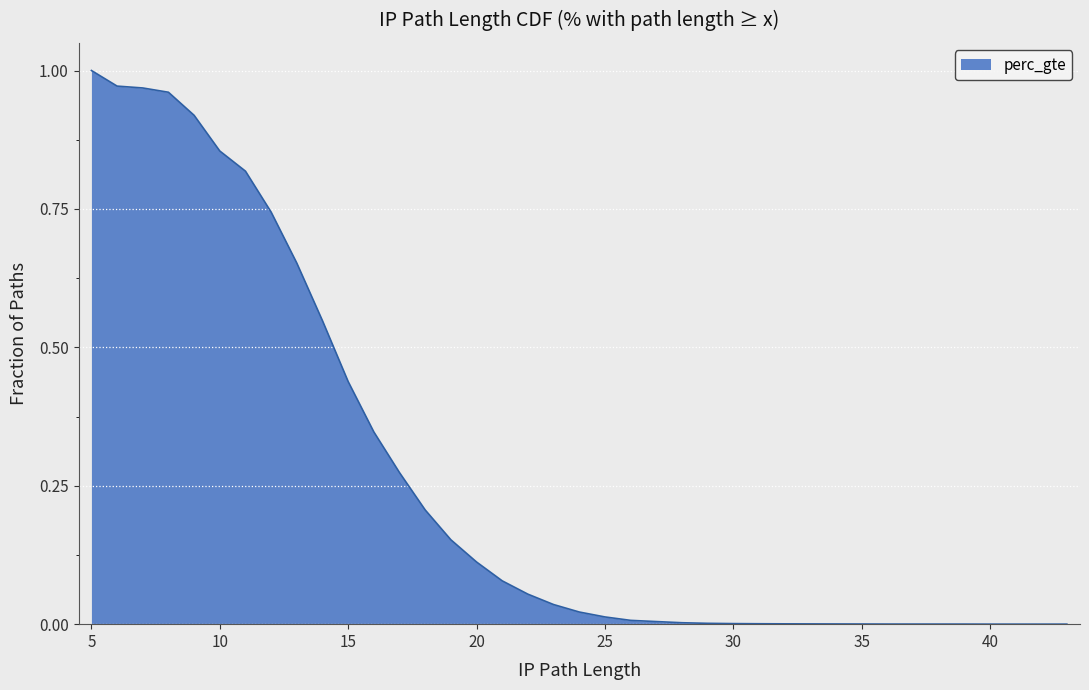

What is the average value?

0.3